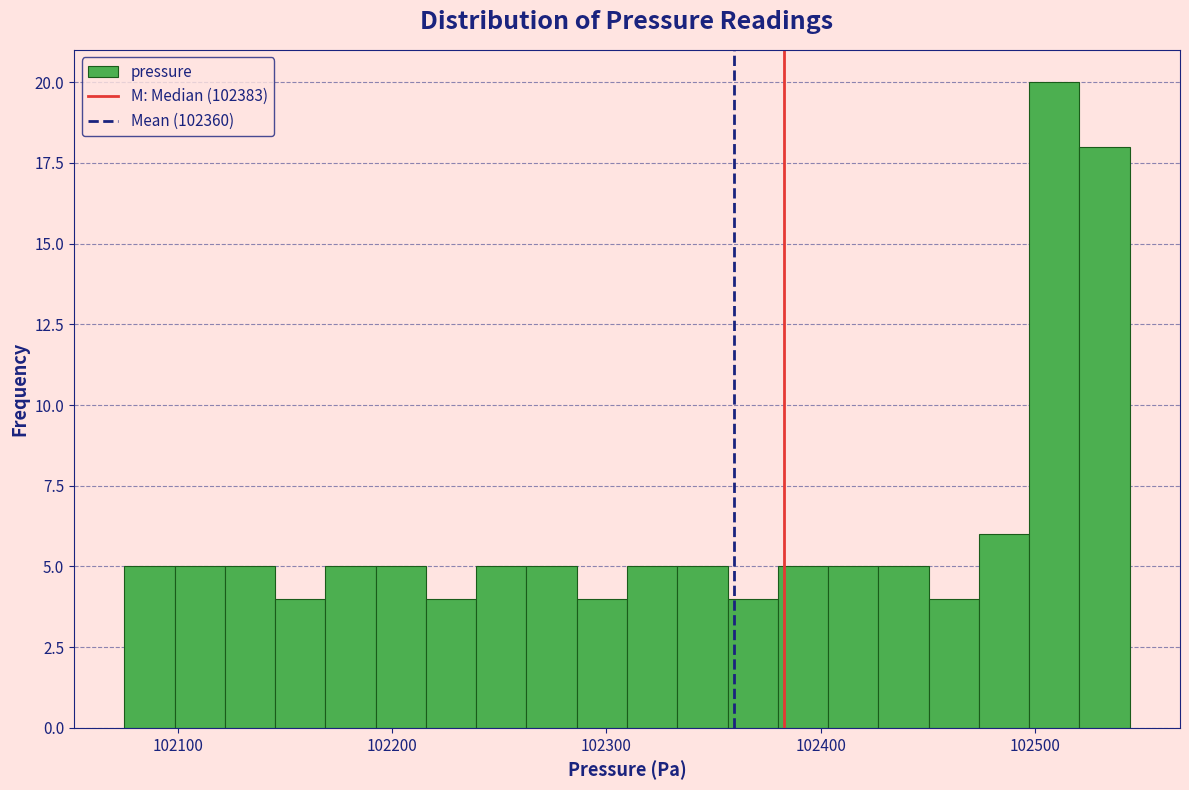

Read against the x-axis, roughly where is the centre of the tallest bar?

102510